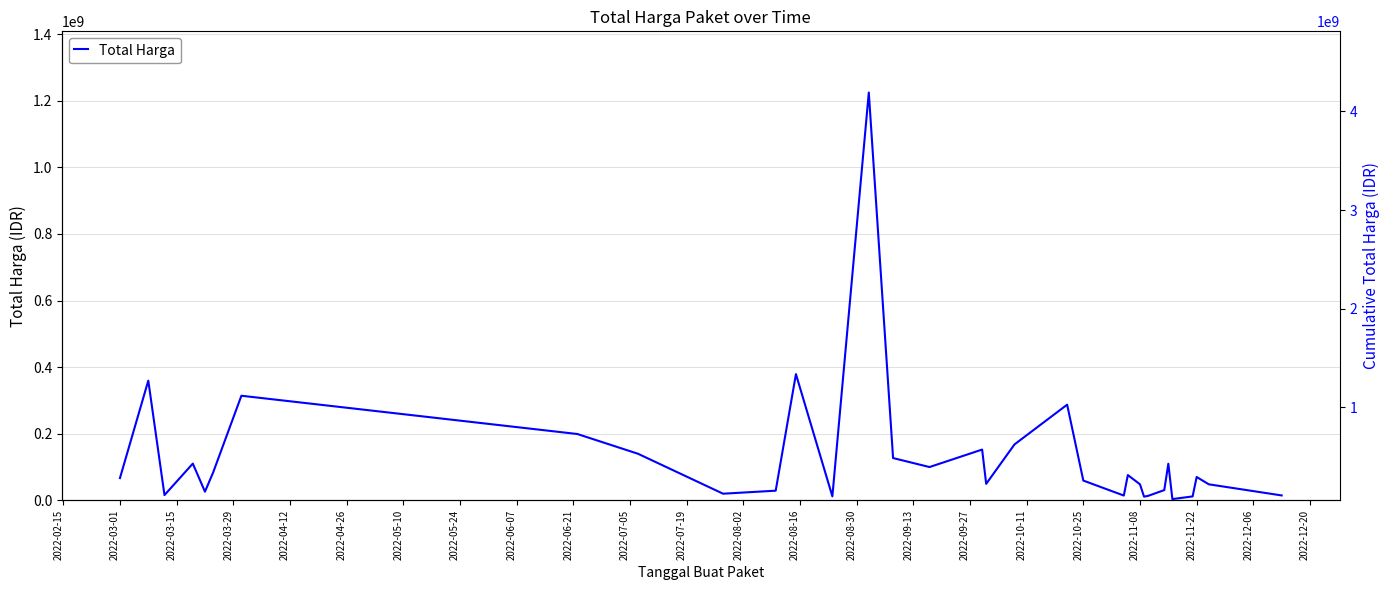

What is the average value?

132593793